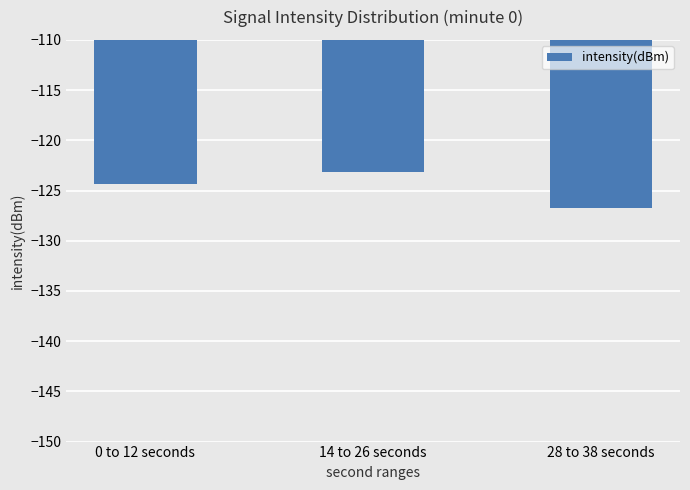

What is the difference between the values at 14 to 26 seconds and 28 to 38 seconds?

3.6